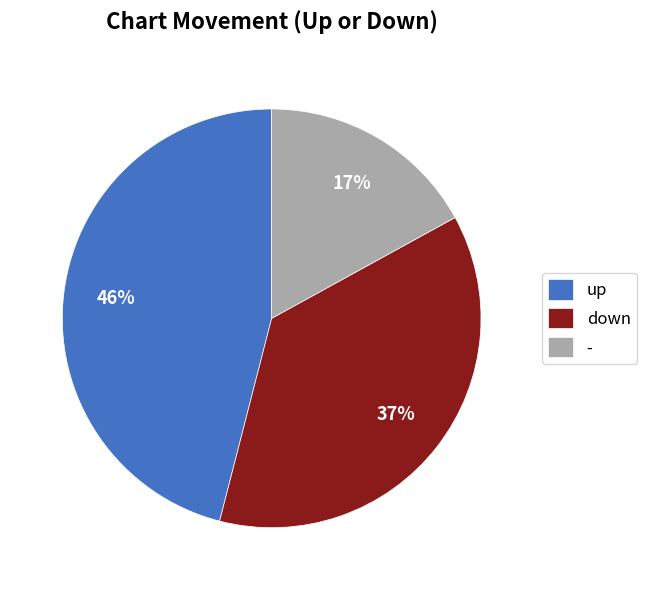

Rank the categories by value from highest to lowest.

up, down, -